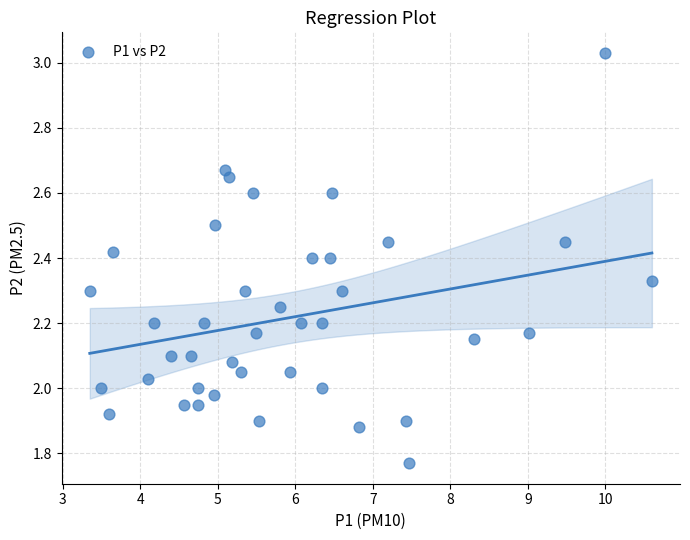

What is the range of Y values (max minus min)?

1.3